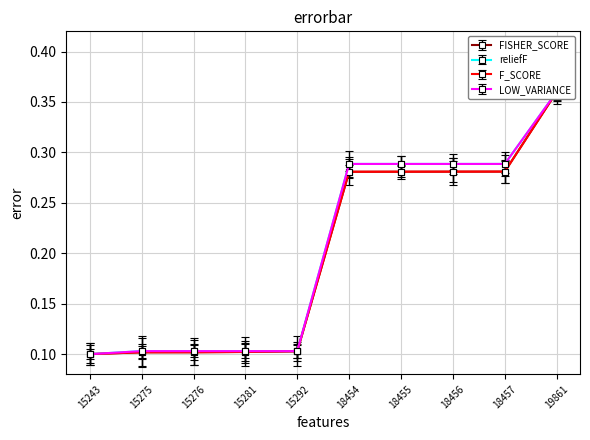

What is the sum of all reliefF values?

2.0